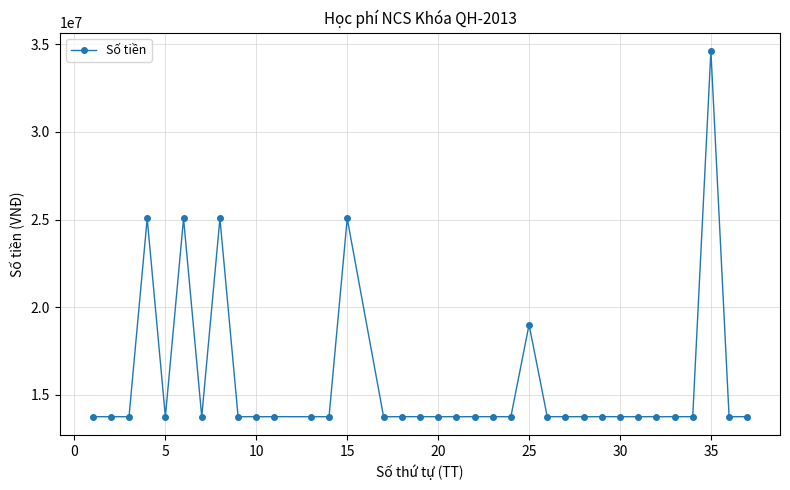

True or false: there are more than 1 points higher than both neighbors.

True